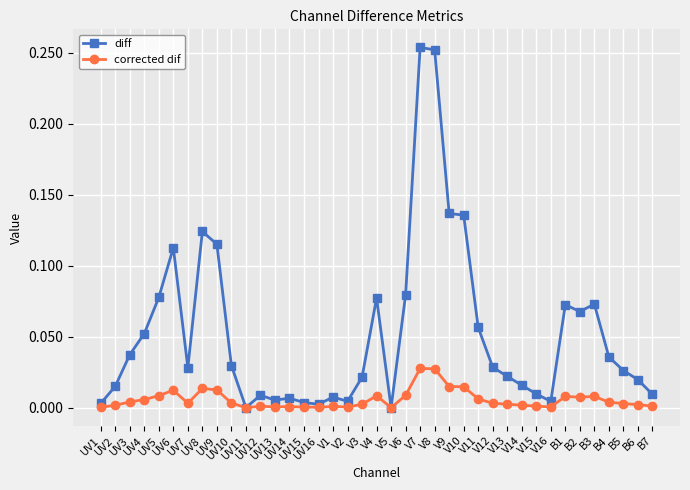

What are all the series names shown in the legend?

diff, corrected dif